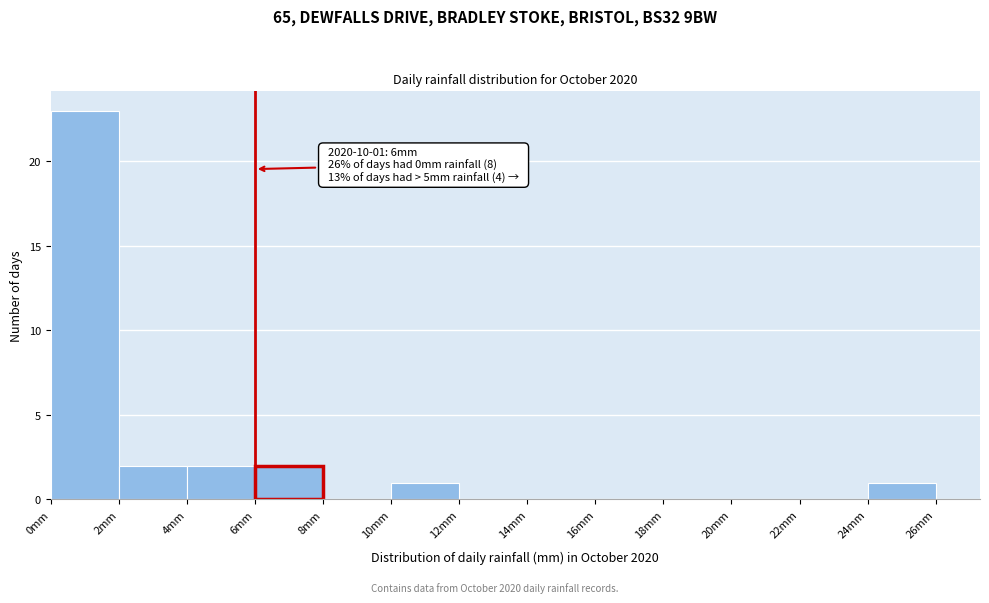

Over which range of the x-axis is the bar tallest?

0 to 2